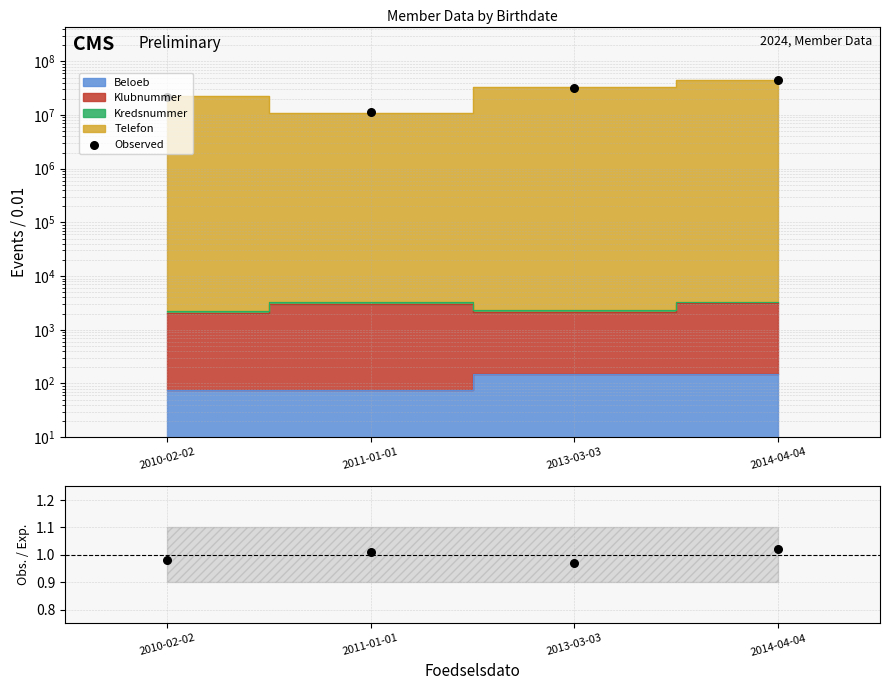

Which series has the largest total across all categories?

Observed